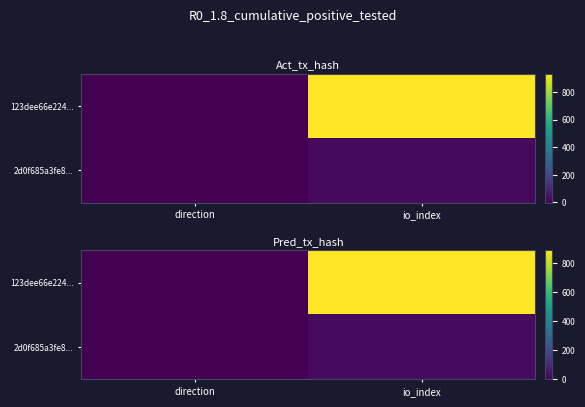

True or false: 2d0f685a3fe8... has a value of 1.4 at direction.

False